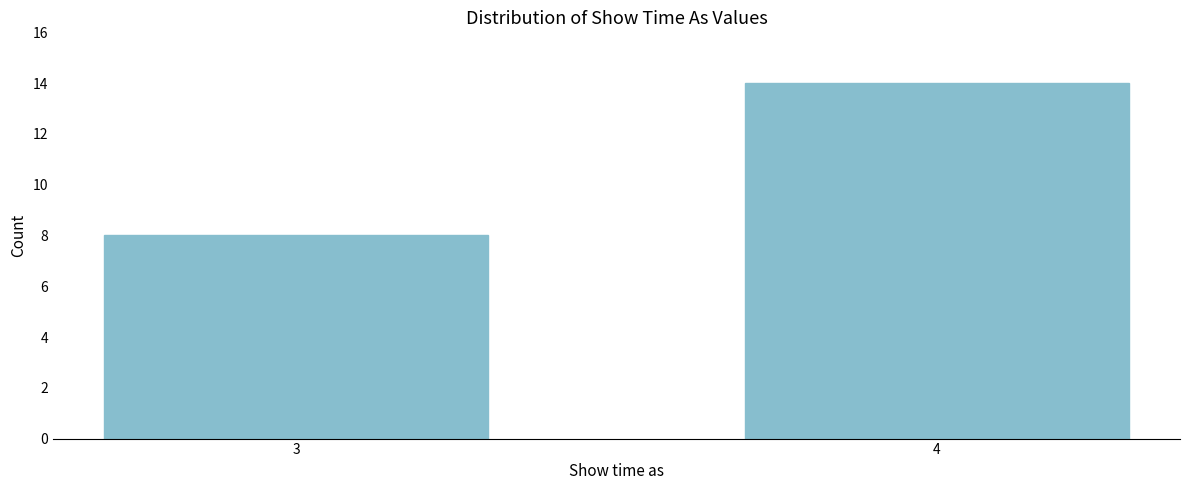

Reading right to left, what are all the values shown in this chart?

14	8